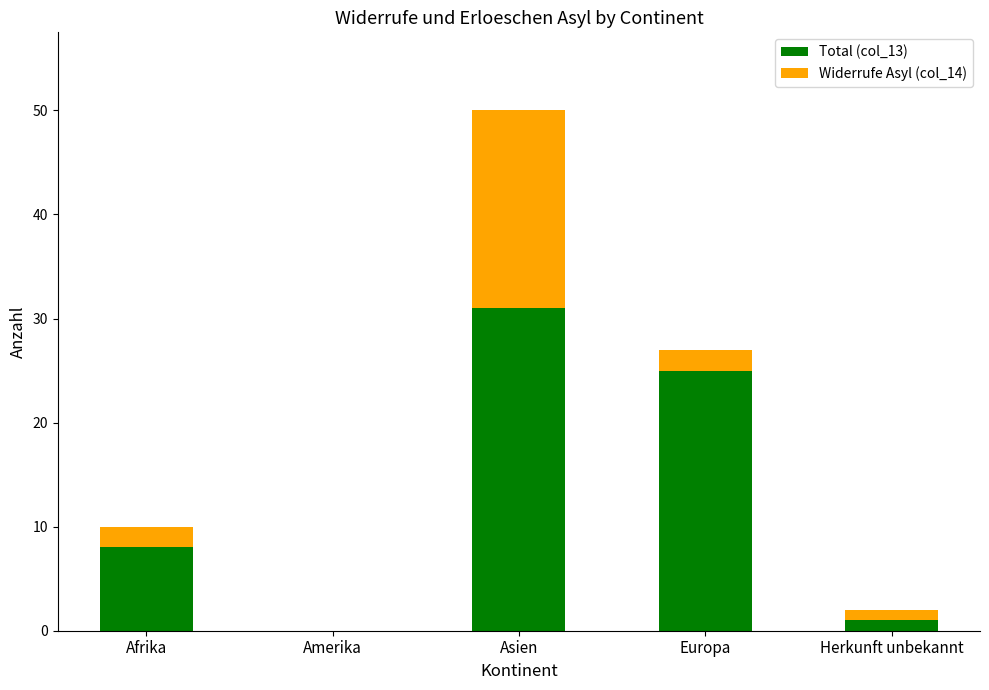

Reading left to right, transcribe the values for Total (col_13).

Afrika=8	Amerika=0	Asien=31	Europa=25	Herkunft unbekannt=1